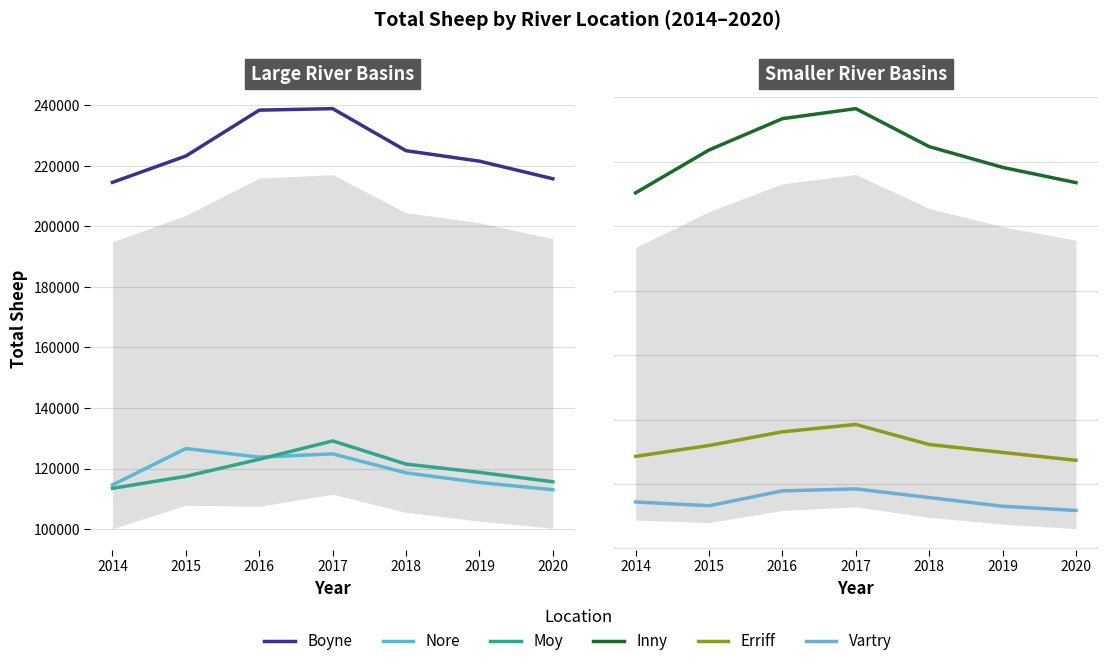

How many interior local valleys does the Nore series have?

1